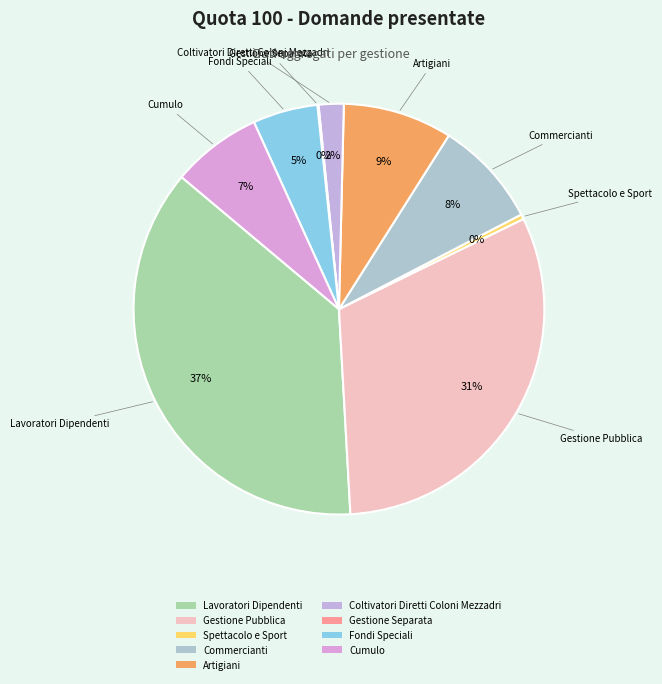

Which has a higher value, Commercianti or Lavoratori Dipendenti?

Lavoratori Dipendenti